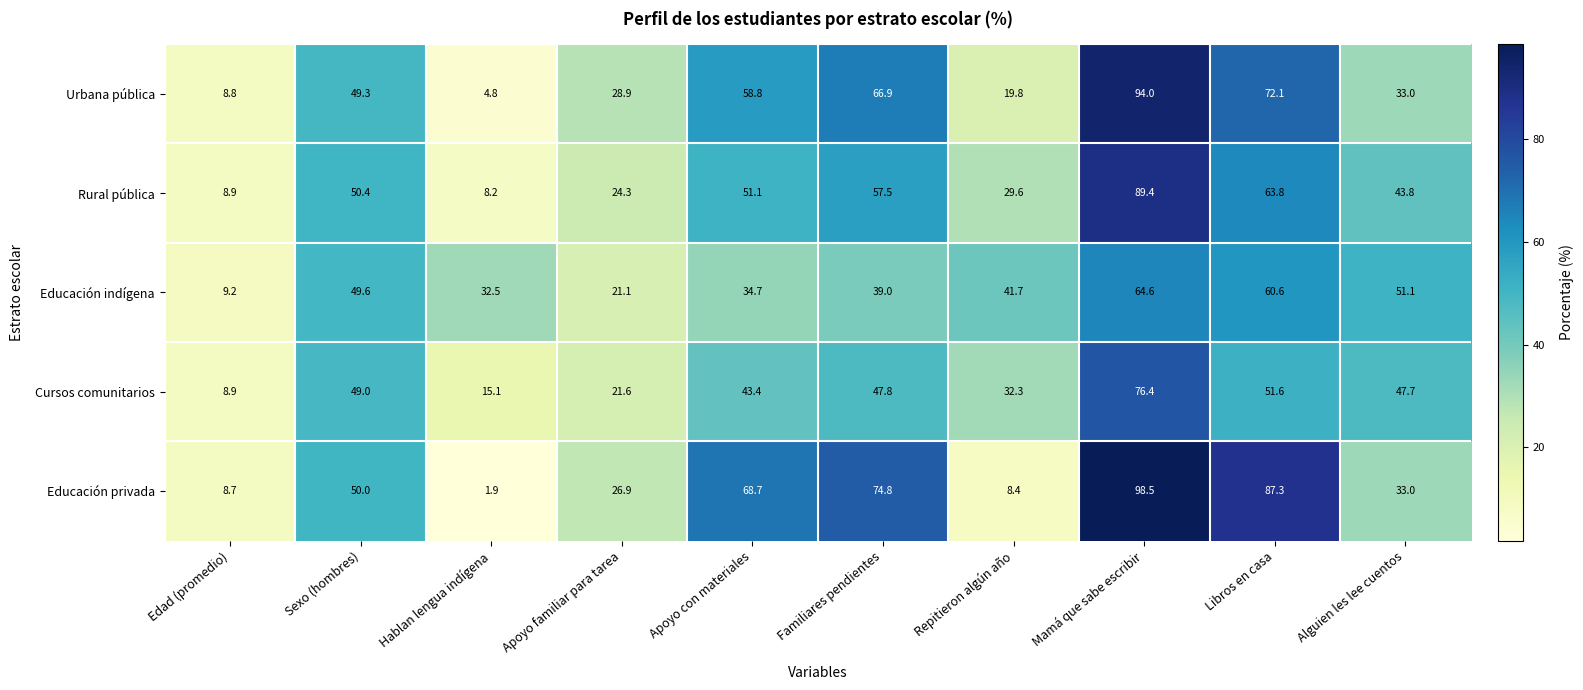

What is the spread (max minus min) of values at Edad (promedio)?

0.5